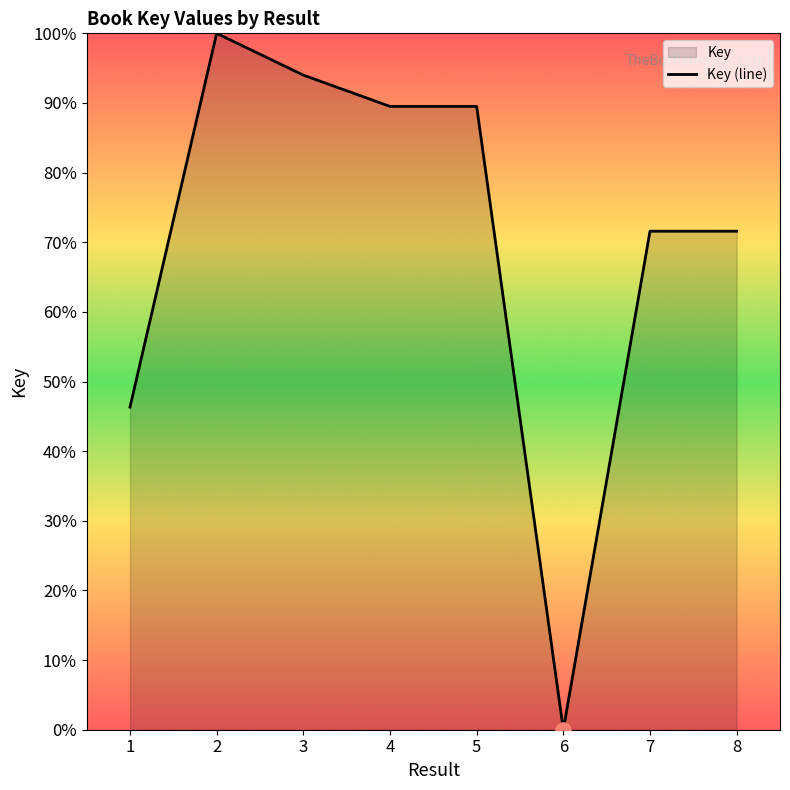

What is the change in value from 6 to 8?

+71.6